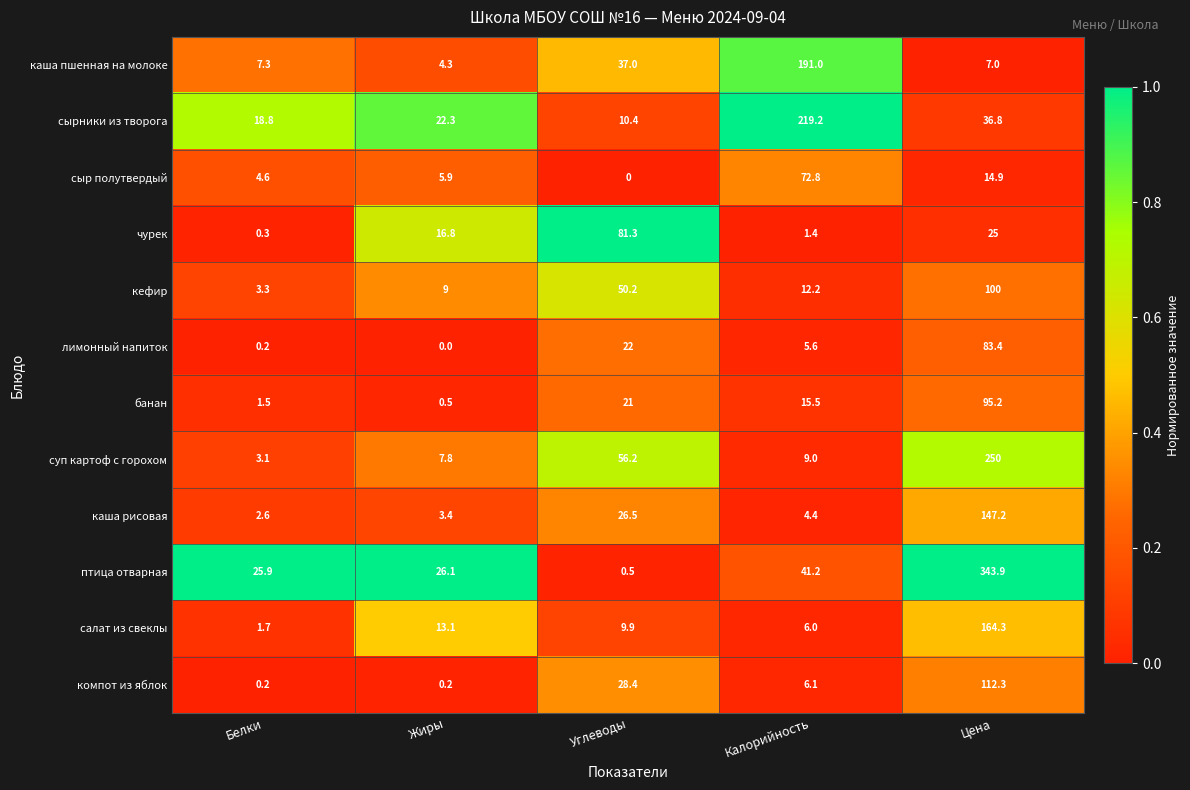

Which series changed the most between Белки and Углеводы?

чурек